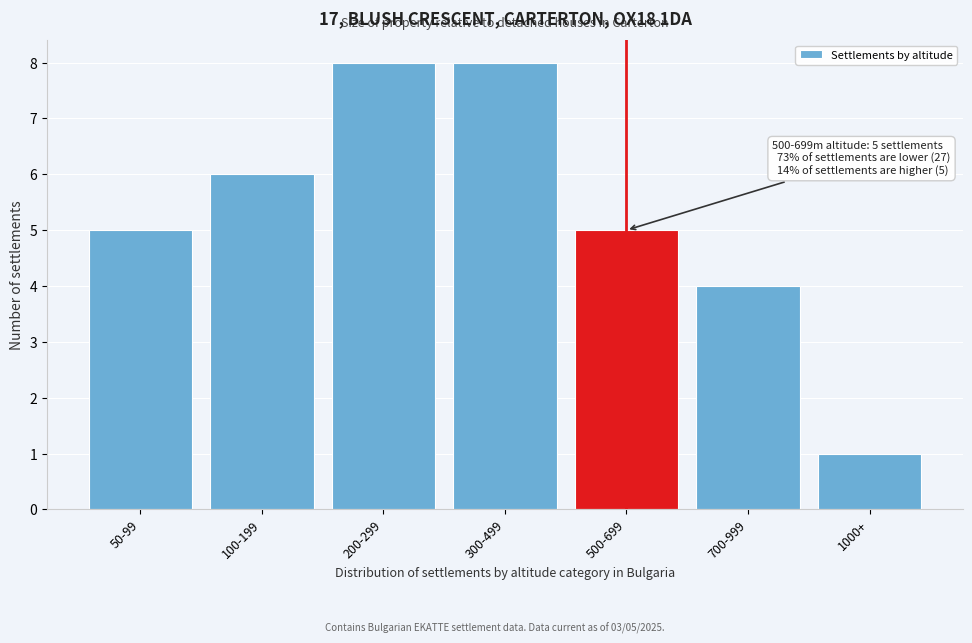

Reading left to right, transcribe all the data shown in this chart.

5	6	8	8	5	4	1